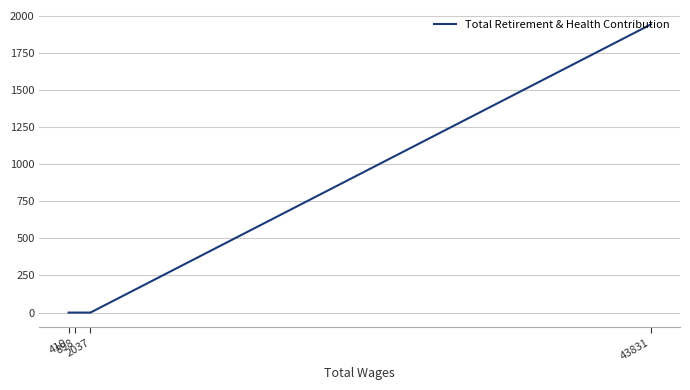

What is the change in value from 43831 to 410?

-1941